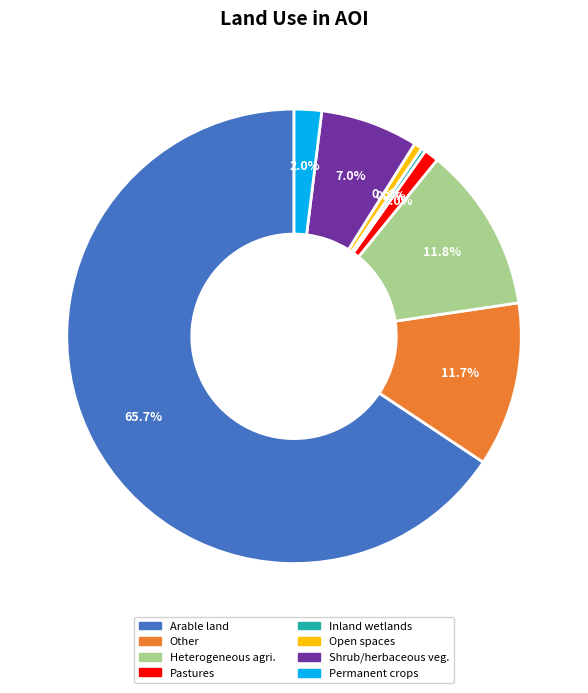

Is there any slice that represents more than half of the pie?

Yes